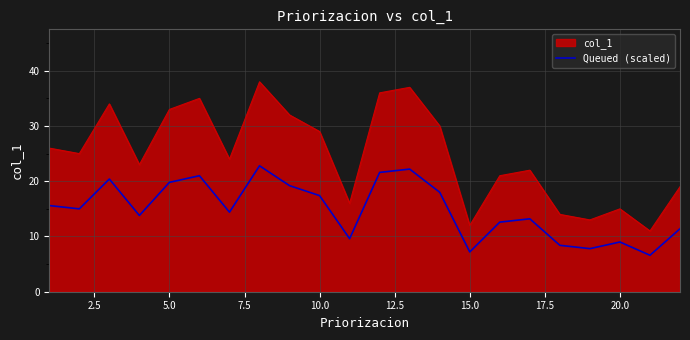

Which series has the widest spread of values?

col_1